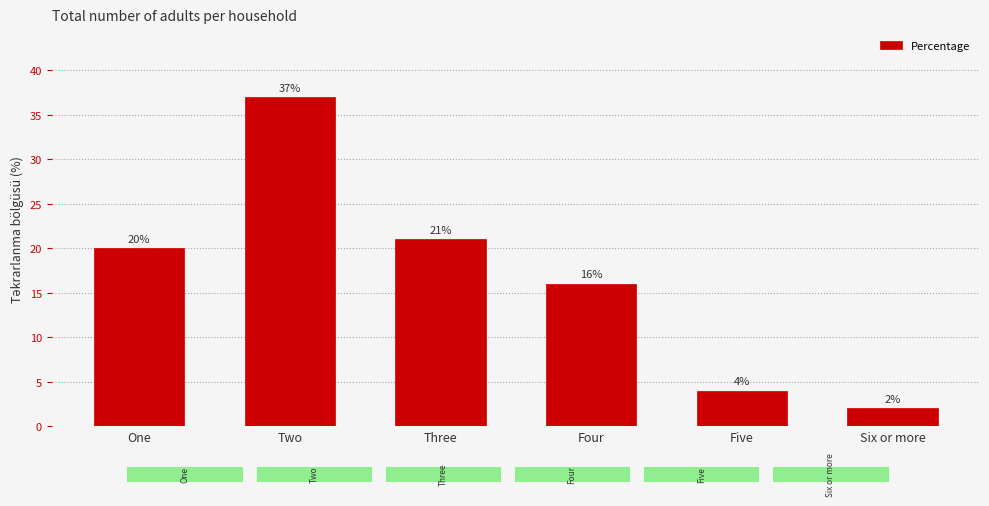

Rank the categories by value from lowest to highest.

Six or more, Five, Four, One, Three, Two